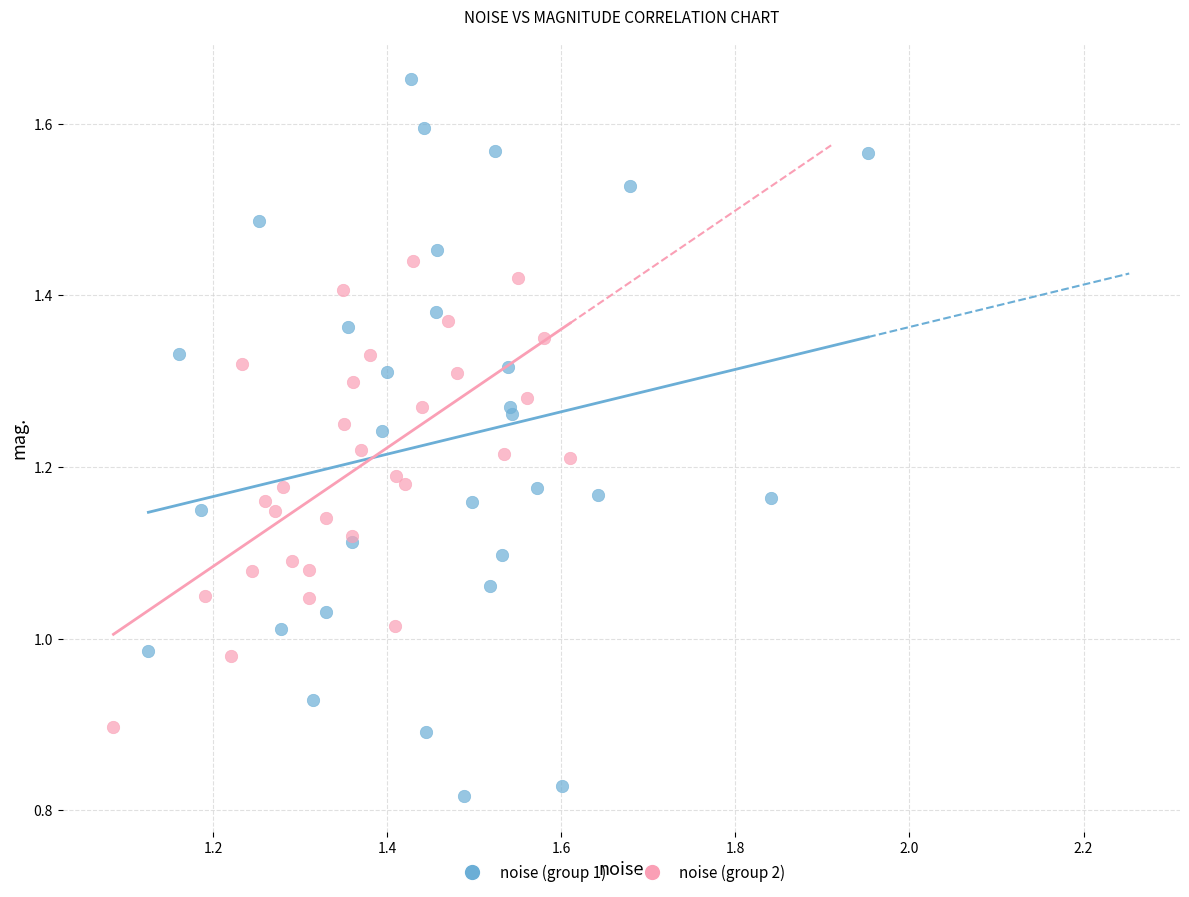

Which series reaches the minimum Y coordinate?

noise (group 1)